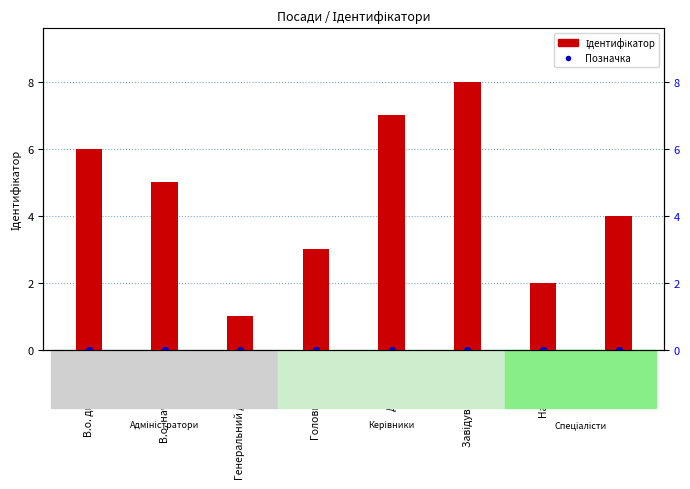

Which series has the widest spread of Y values?

Ідентифікатор